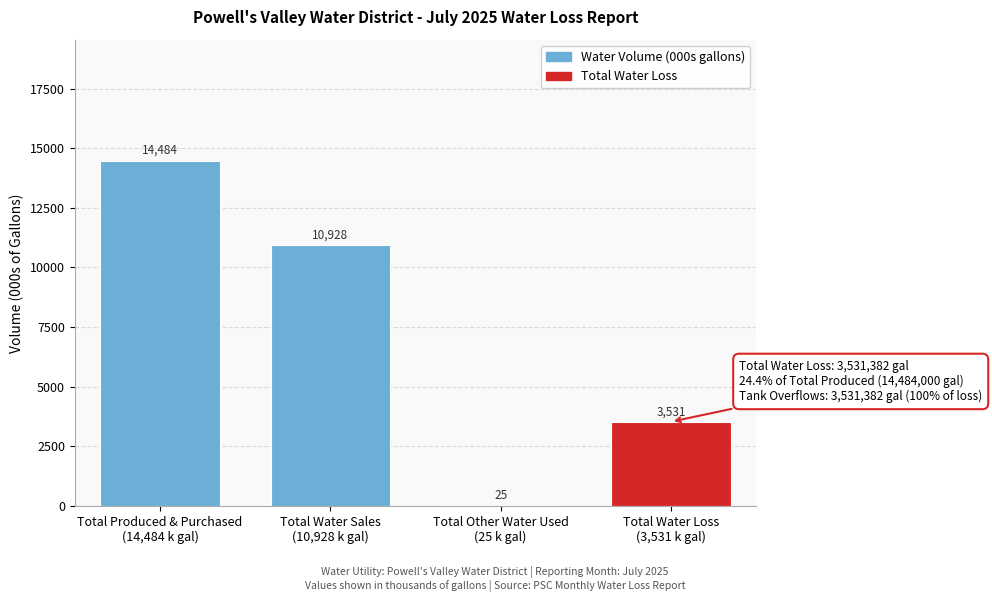

What is the greatest value displayed?

14484